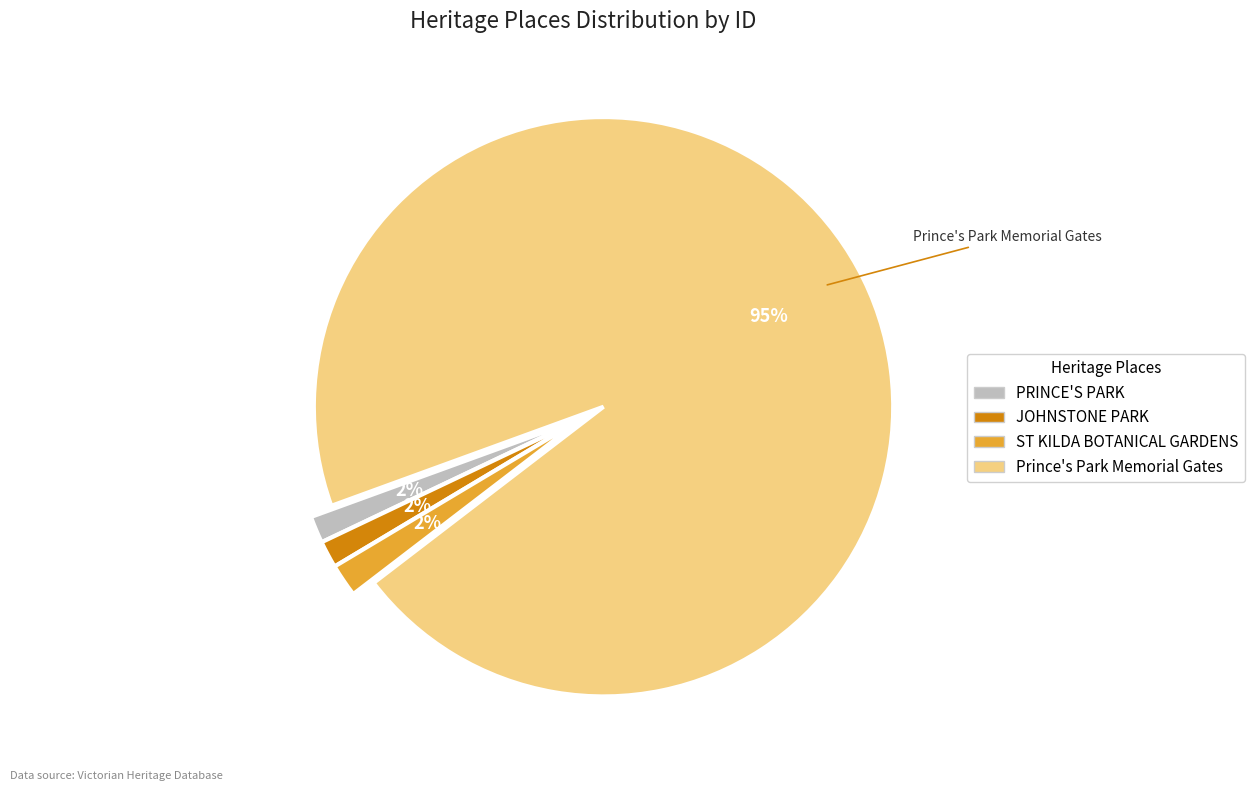

Count the number of slices in the pie.

4